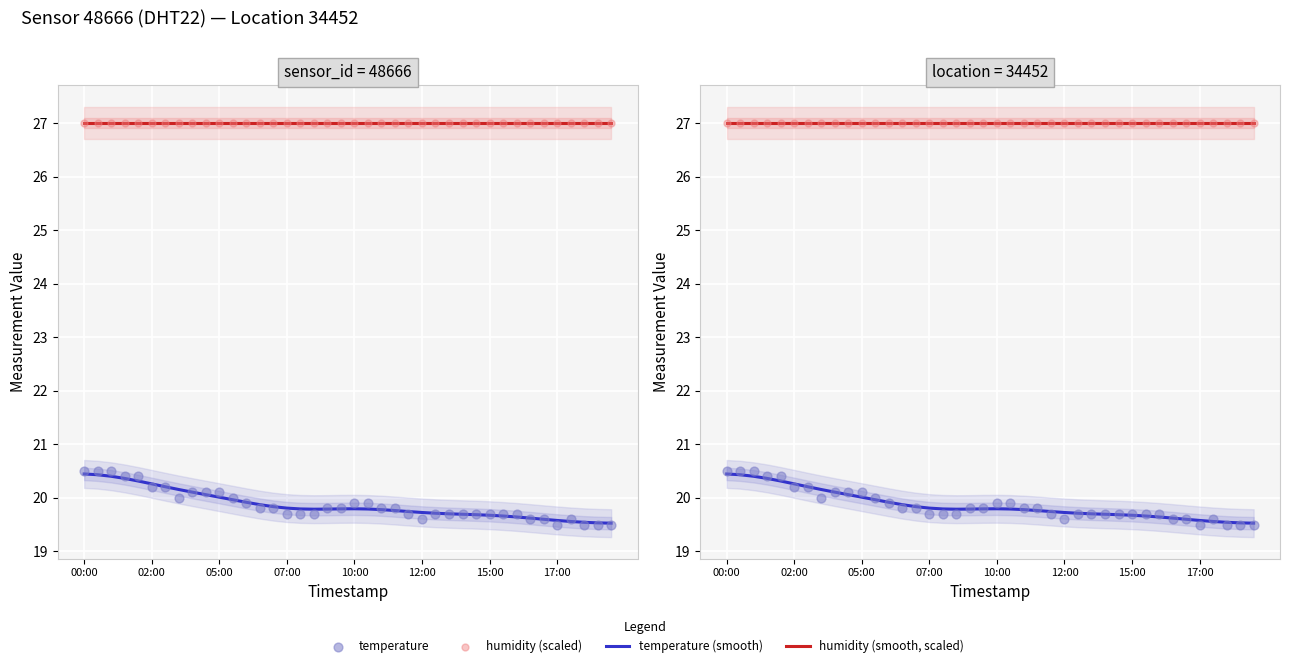

Which series contains the highest Y value?

humidity (smooth, scaled)